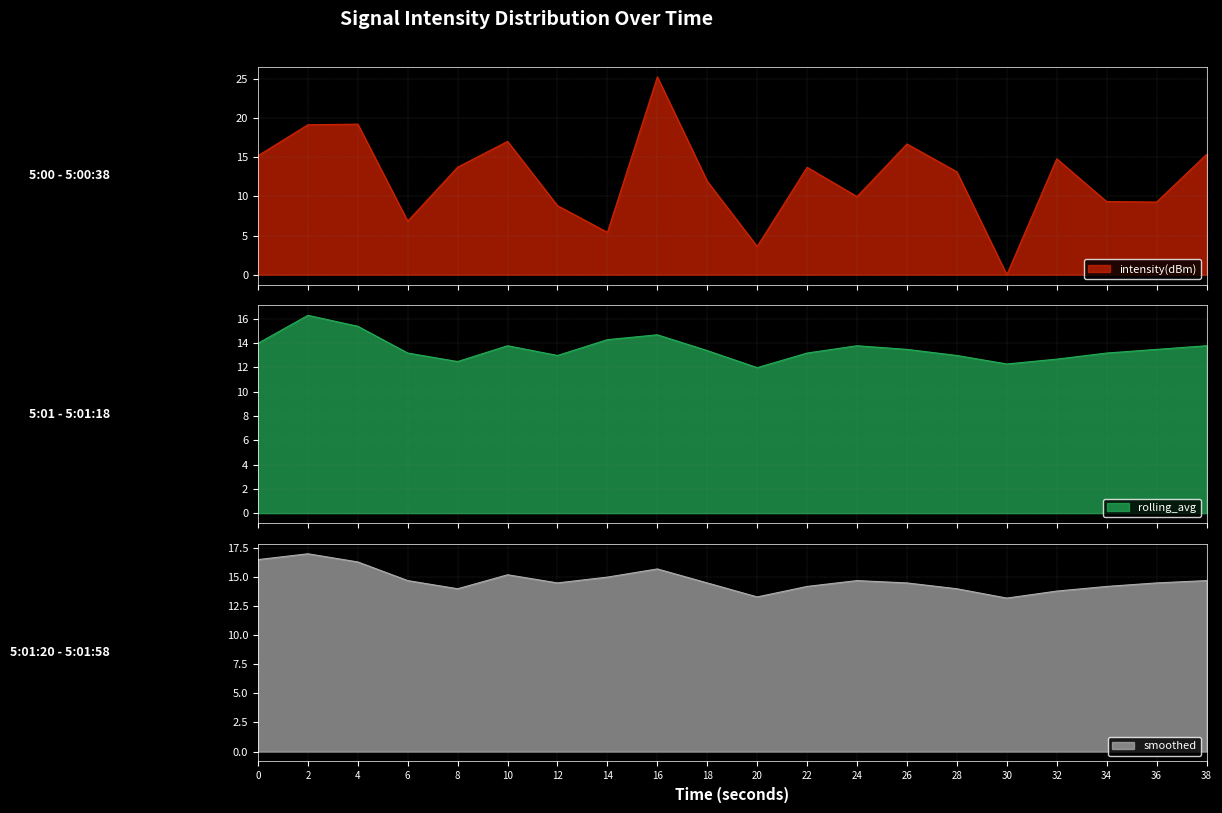

How many times do intensity(dBm) and rolling_avg cross each other?

12